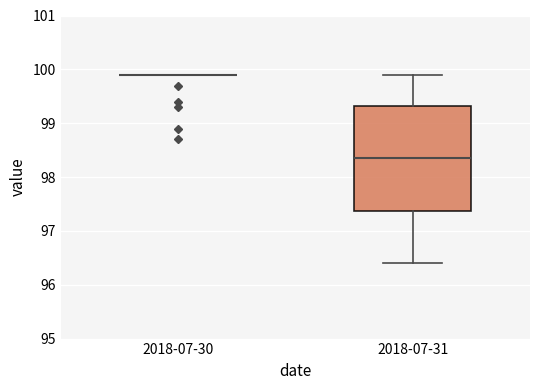

Reading left to right, transcribe this box plot: for each box, give where its median line is, the range the box spans, and where its two whiskers end, as read against the y-axis. The values are not printed on the chart, so give them approximately, as read against the axis.

2018-07-30: box collapsed to a line at 99.9, whiskers 99.9 to 99.9
2018-07-31: median 98.4, box 97.4 to 99.3, whiskers 96.4 to 99.9